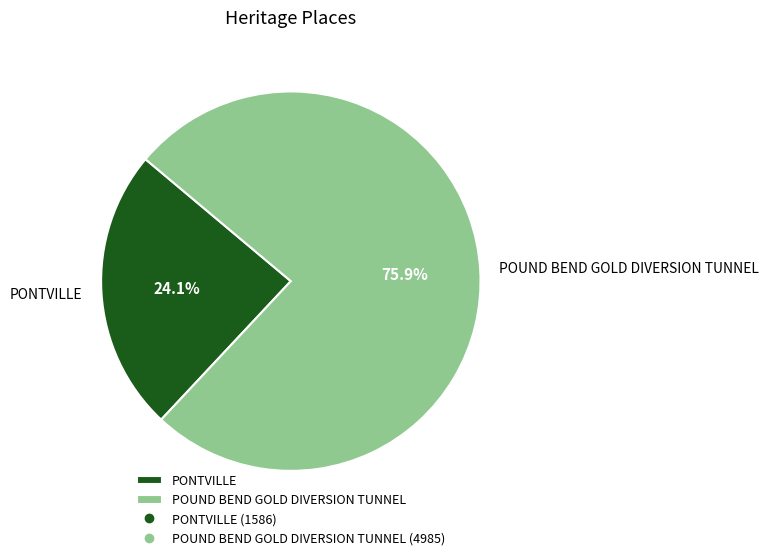

What percentage do PONTVILLE and POUND BEND GOLD DIVERSION TUNNEL together represent?

100.0%